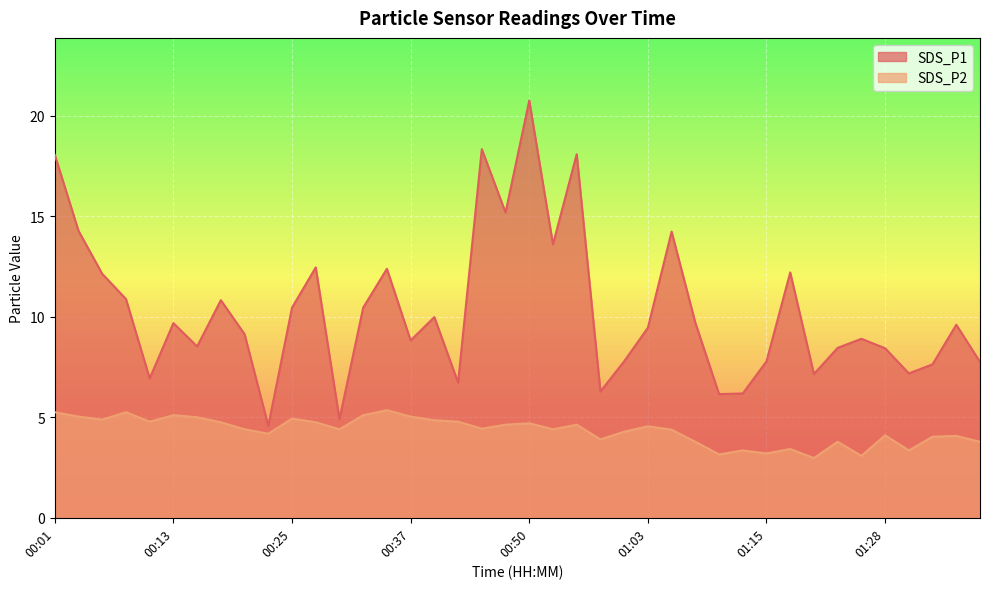

What is the difference between the highest and lowest values at 01:23?

4.7